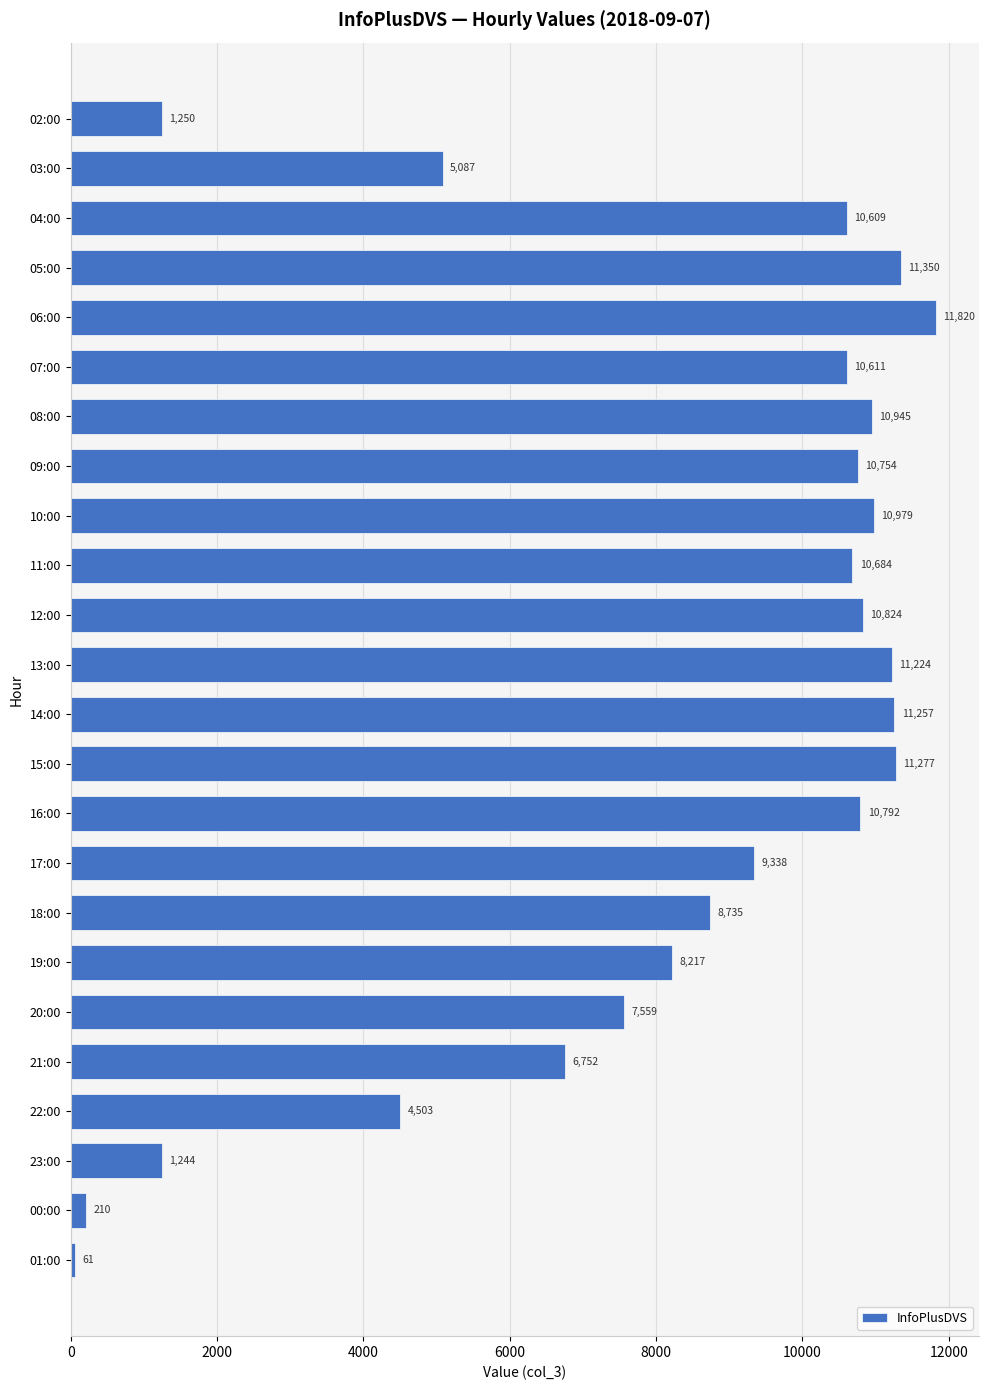

What is the approximate value at 04:00, to the nearest 100?

10600